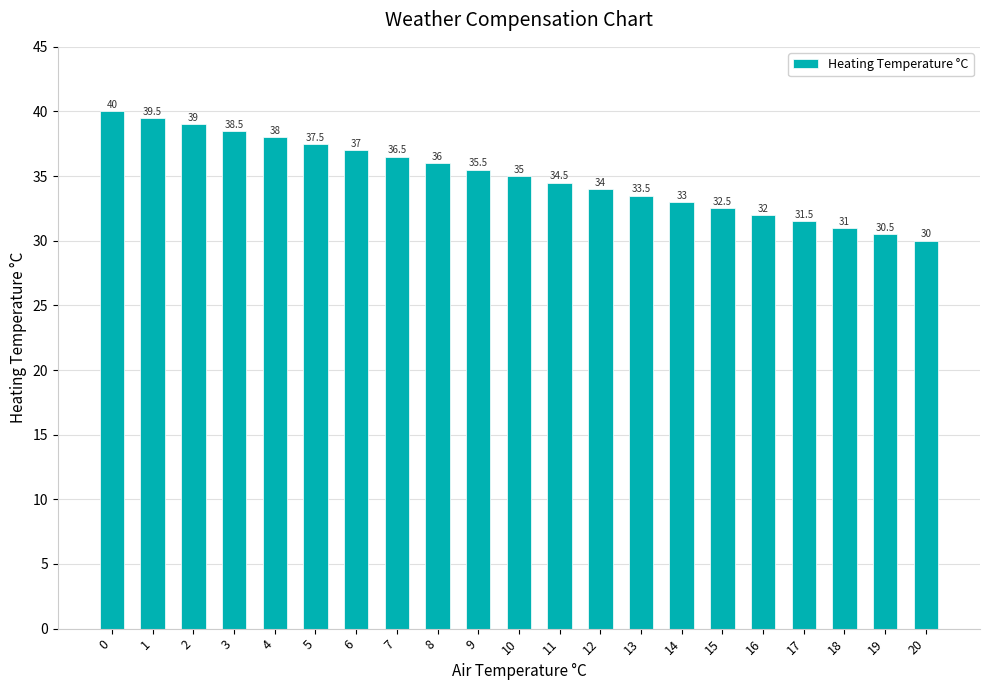

True or false: the data shows 30.0 at 20.

True